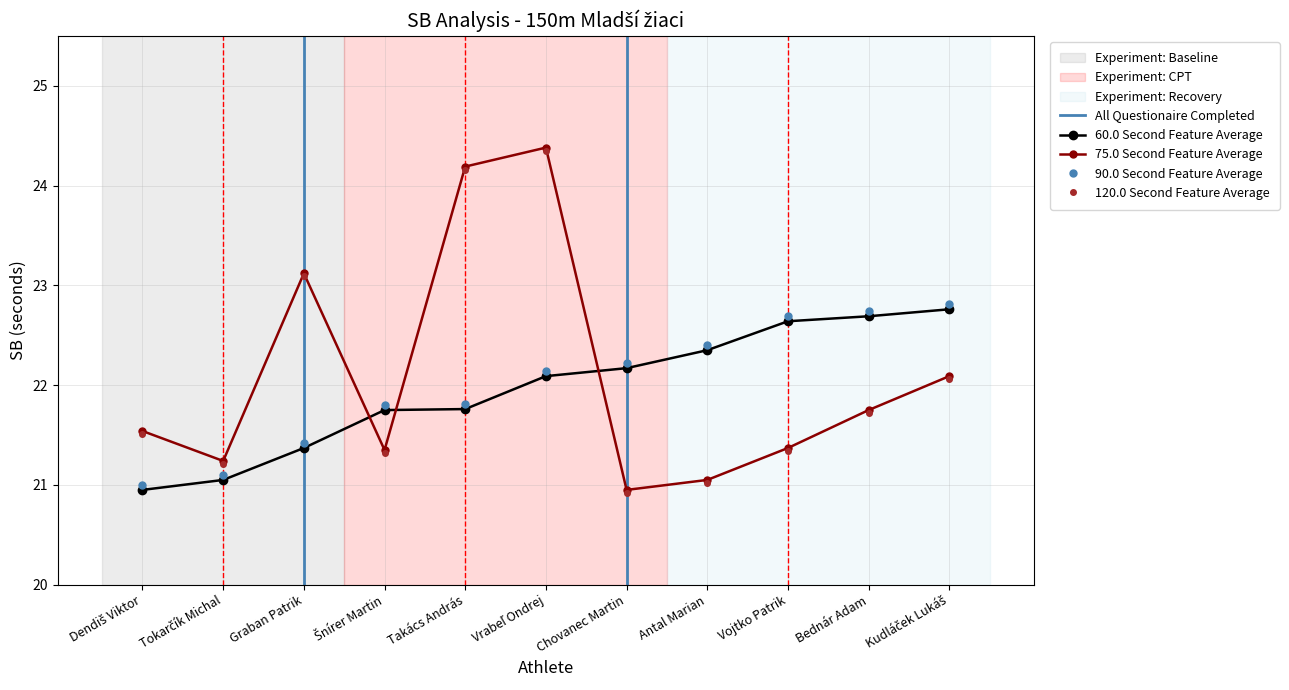

True or false: SB (Heats) and 150m - Mladší žiaci intersect in this chart.

True